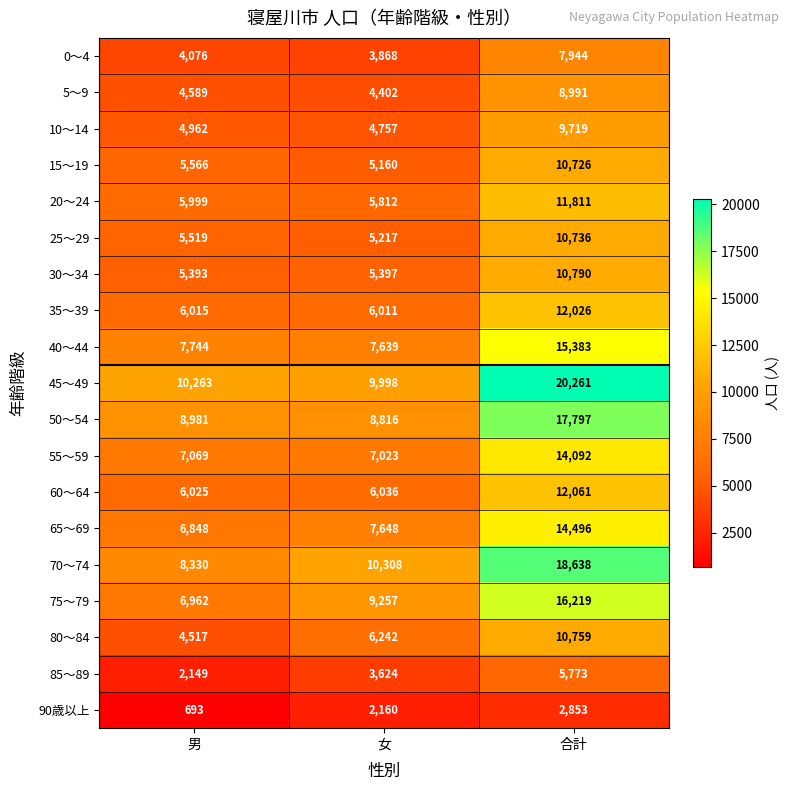

What value does the 25～29 series have at 合計, to the nearest 100?

10700